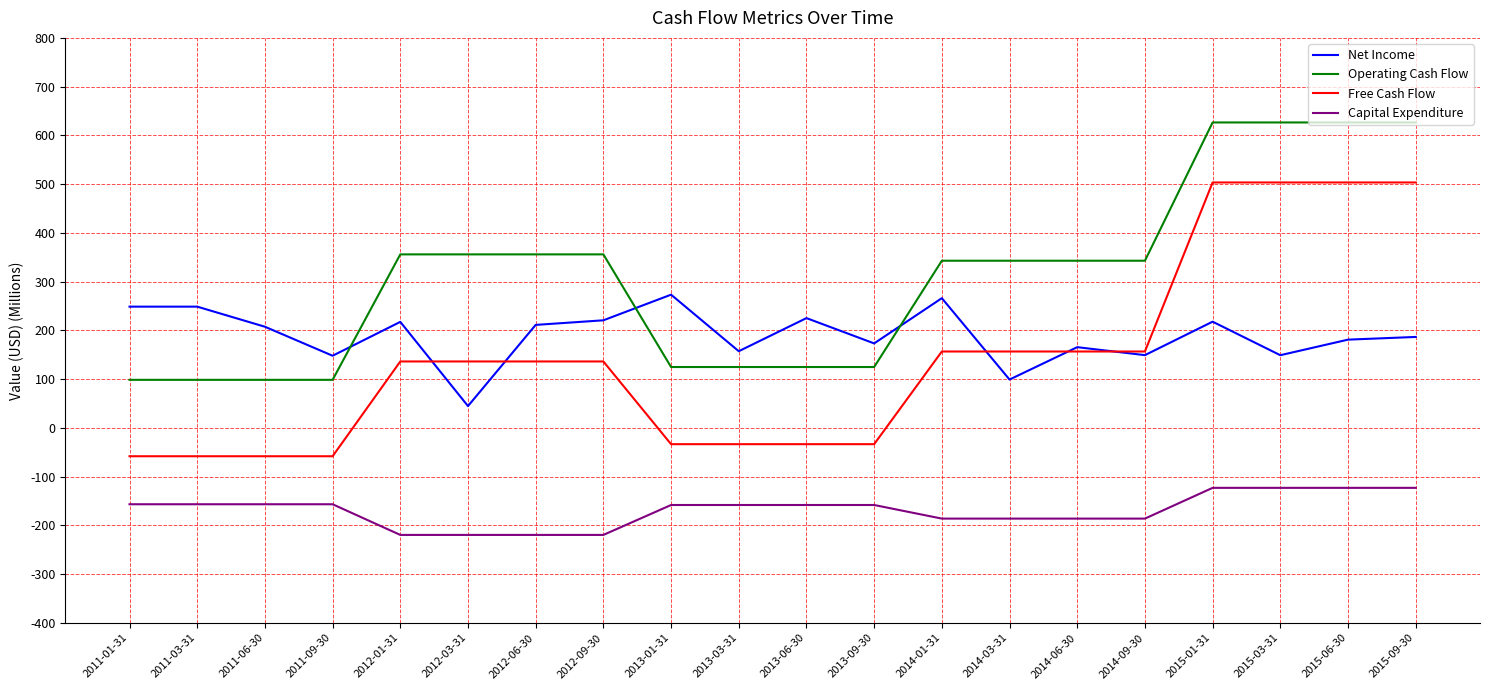

The Capital Expenditure series shows -186.2 at 2014-03-31. True or false?

True